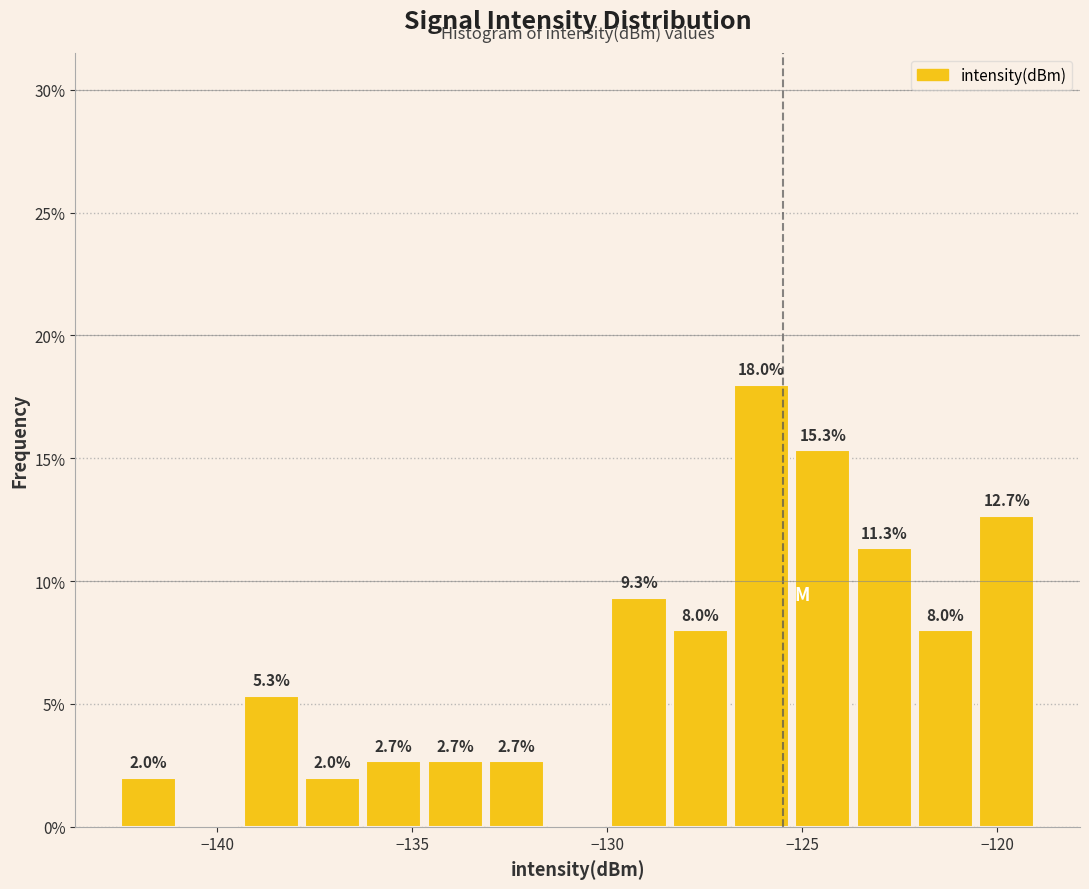

Around what value on the x-axis is the tallest bar? Give the approximate position of its centre, as read against the axis.

-126.0